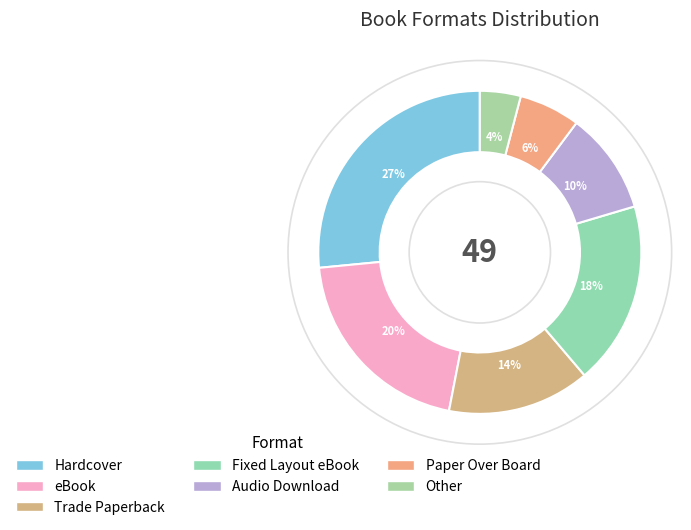

Do Fixed Layout eBook and Other together represent more than half of the pie?

No